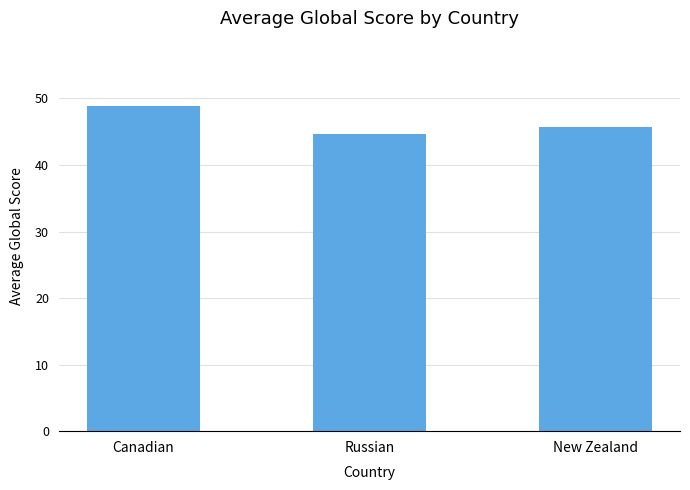

What is the label of the 1st bar from the right?

New Zealand